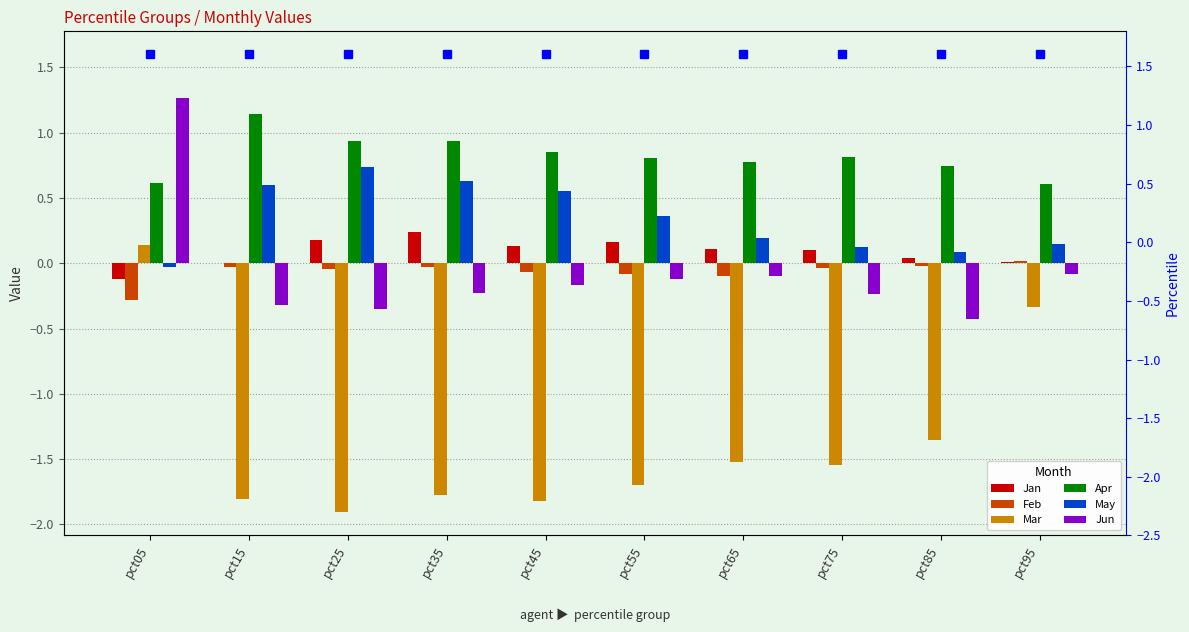

Which series has the largest range (max minus min)?

Mar